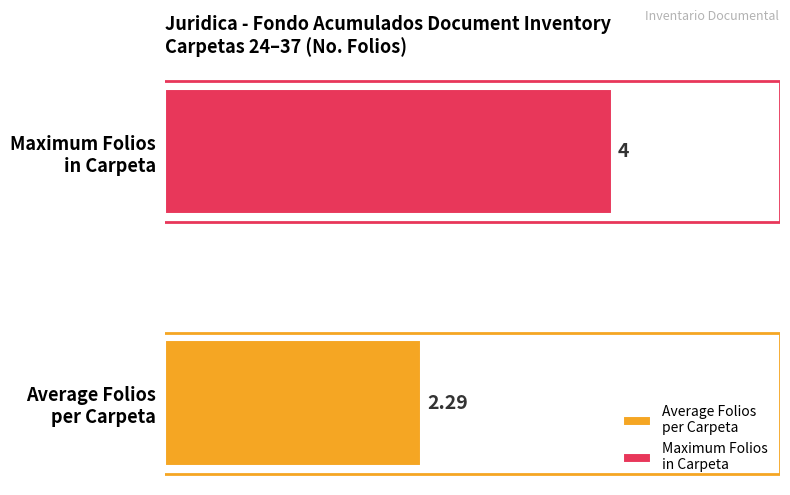

Count the number of categories in the chart.

1